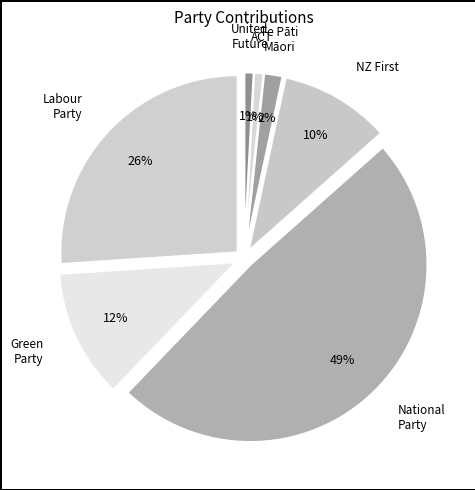

What is the total percentage of ACT and Maori?

2.5%